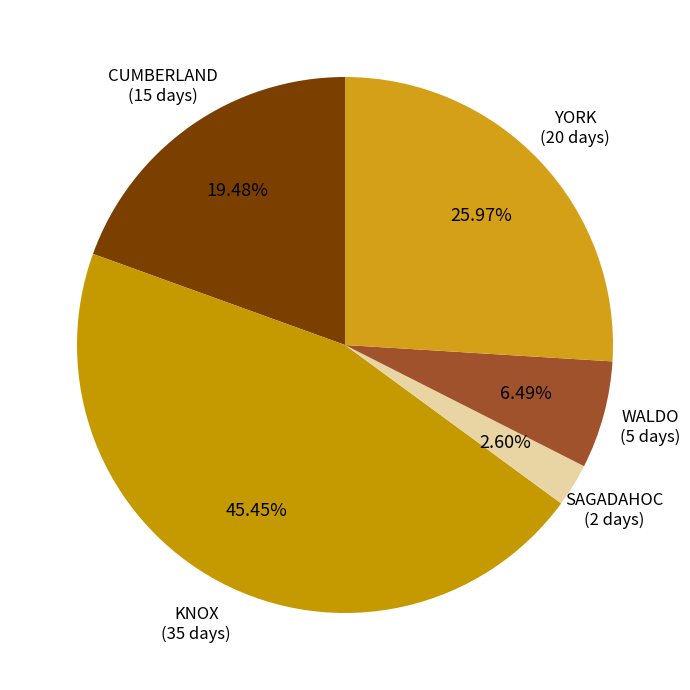

How many slices are in this pie chart?

5